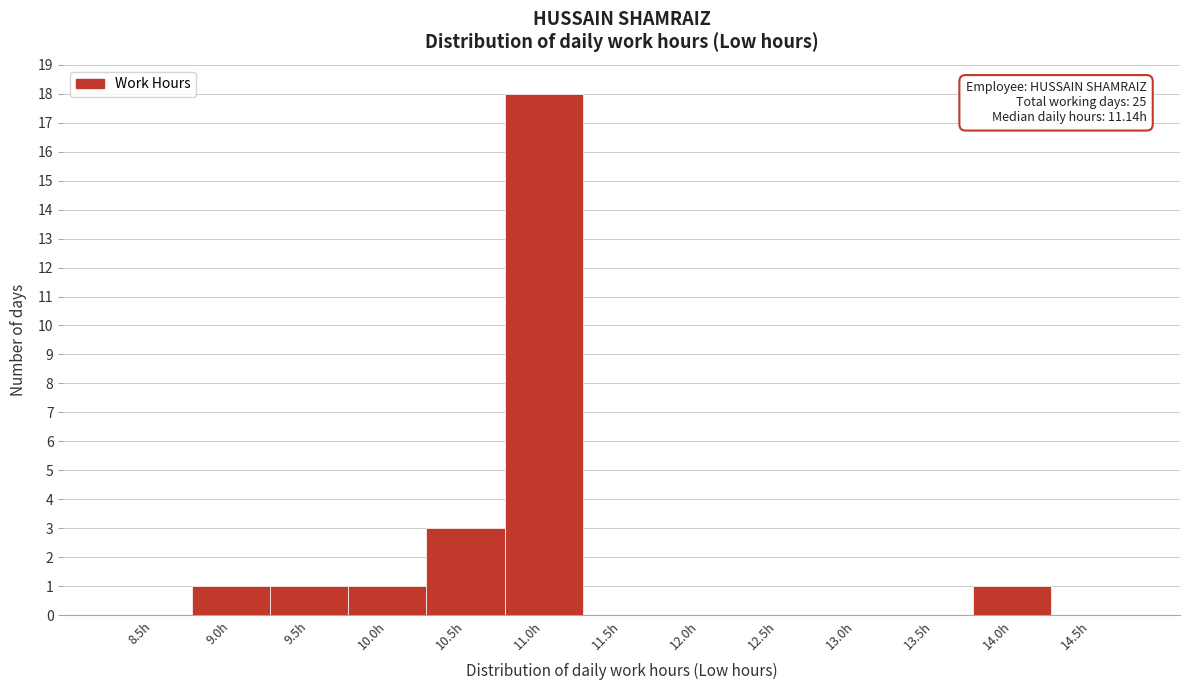

Reading left to right, transcribe all the data shown in this chart.

8.5h=0	9.0h=1	9.5h=1	10.0h=1	10.5h=3	11.0h=18	11.5h=0	12.0h=0	12.5h=0	13.0h=0	13.5h=0	14.0h=1	14.5h=0